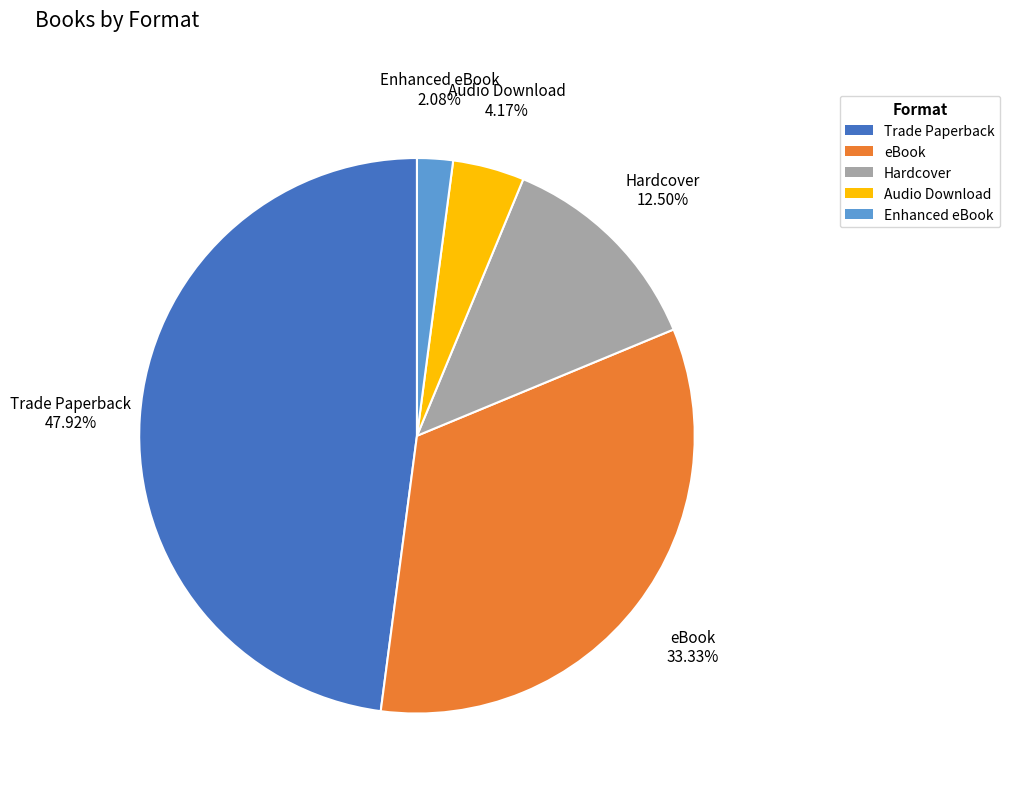

Rank the categories by value from highest to lowest.

Trade Paperback, eBook, Hardcover, Audio Download, Enhanced eBook